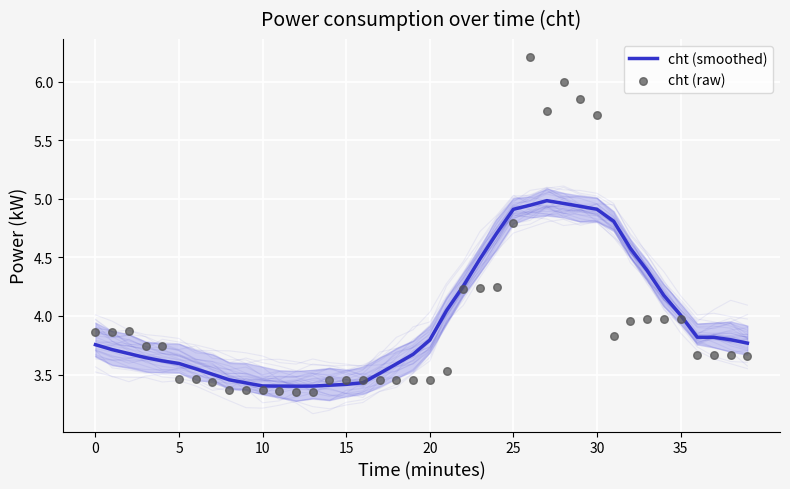

Is the value of cht (smoothed) at 8 greater than the value of cht (raw) at 34?

No